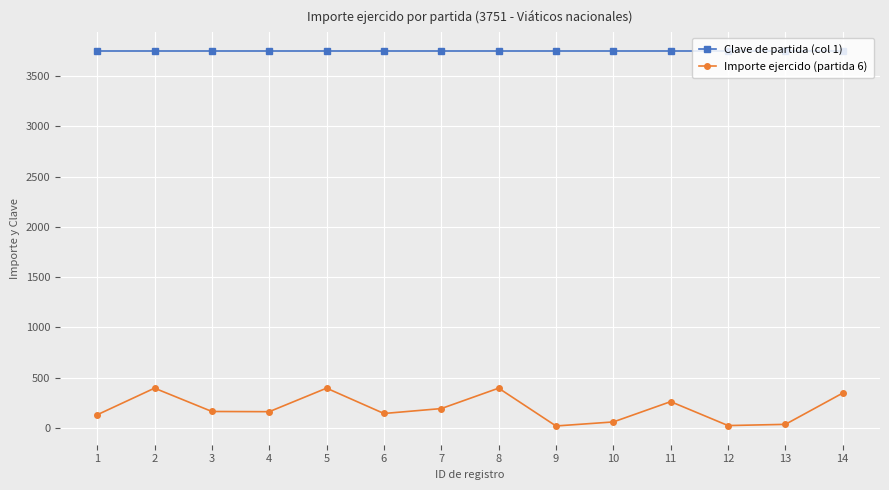

Which series has the largest total across all categories?

Clave de partida (col 1)